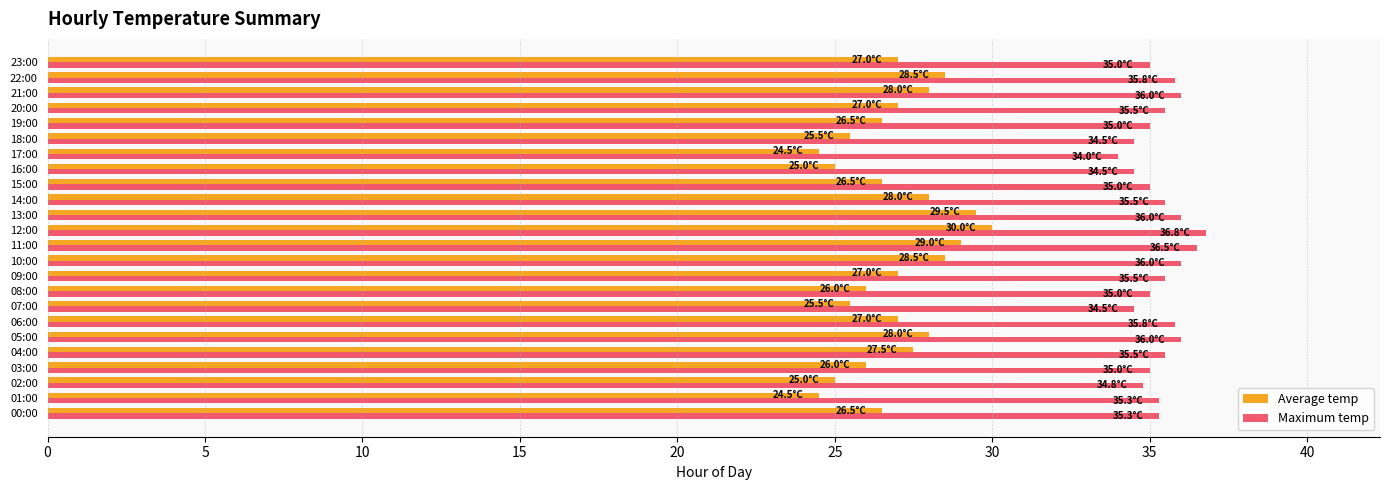

What is the sum of all Maximum temp values?

848.8